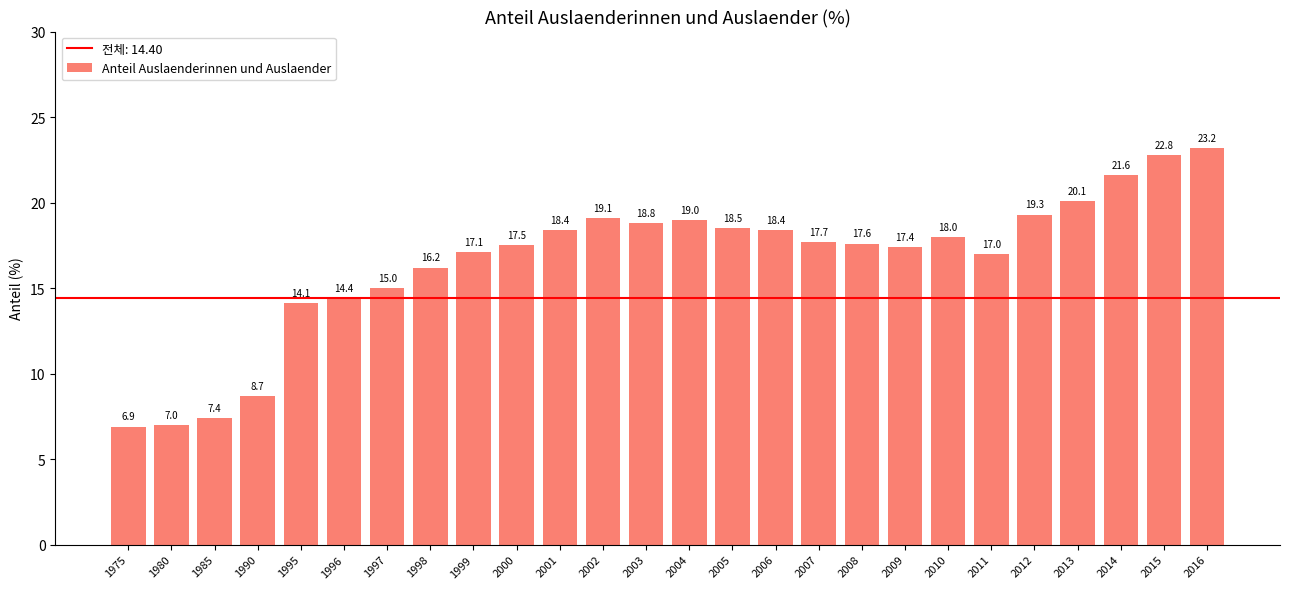

At which category does the chart reach its minimum across all series?

1975